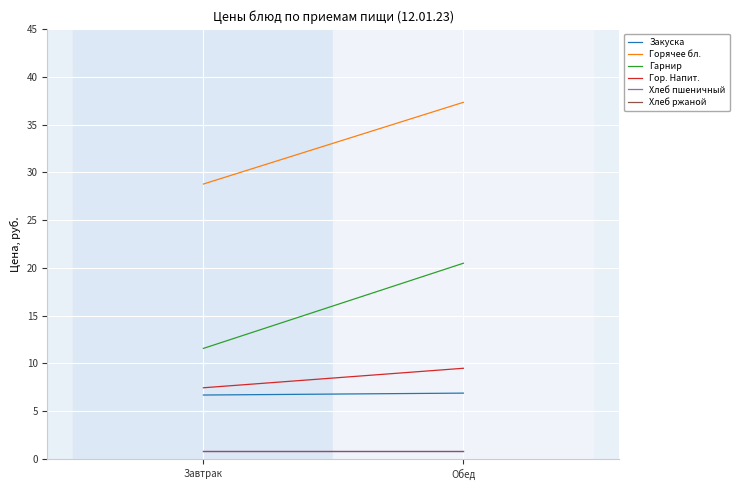

What is the maximum value shown in the chart?

37.3